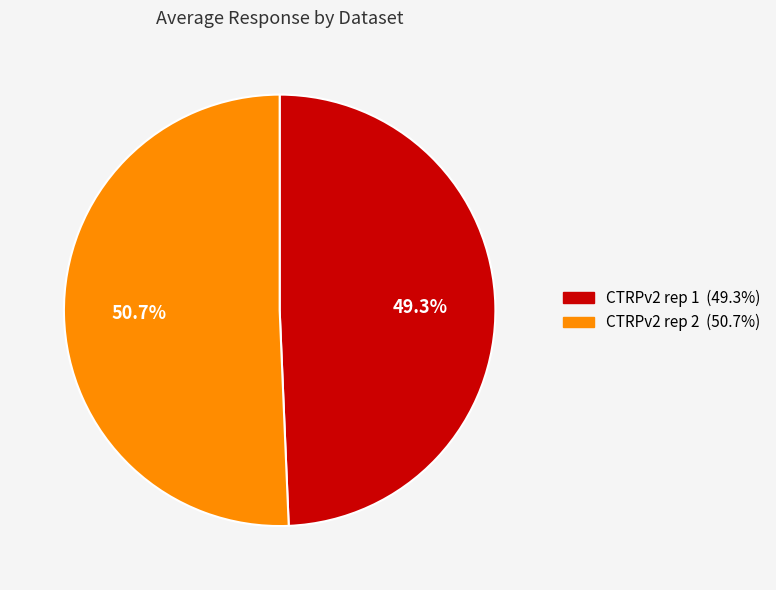

Is there any slice that represents more than half of the pie?

Yes